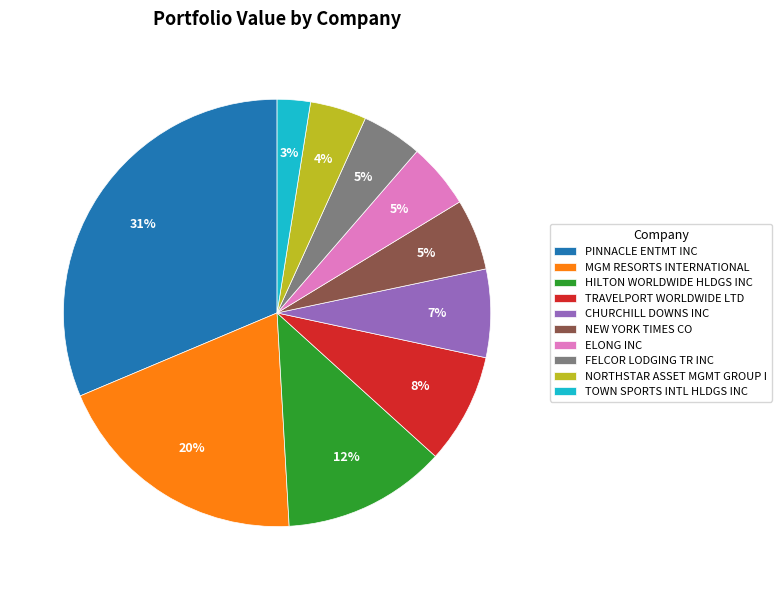

What percentage is the CHURCHILL DOWNS INC slice, to the nearest percent?

7%